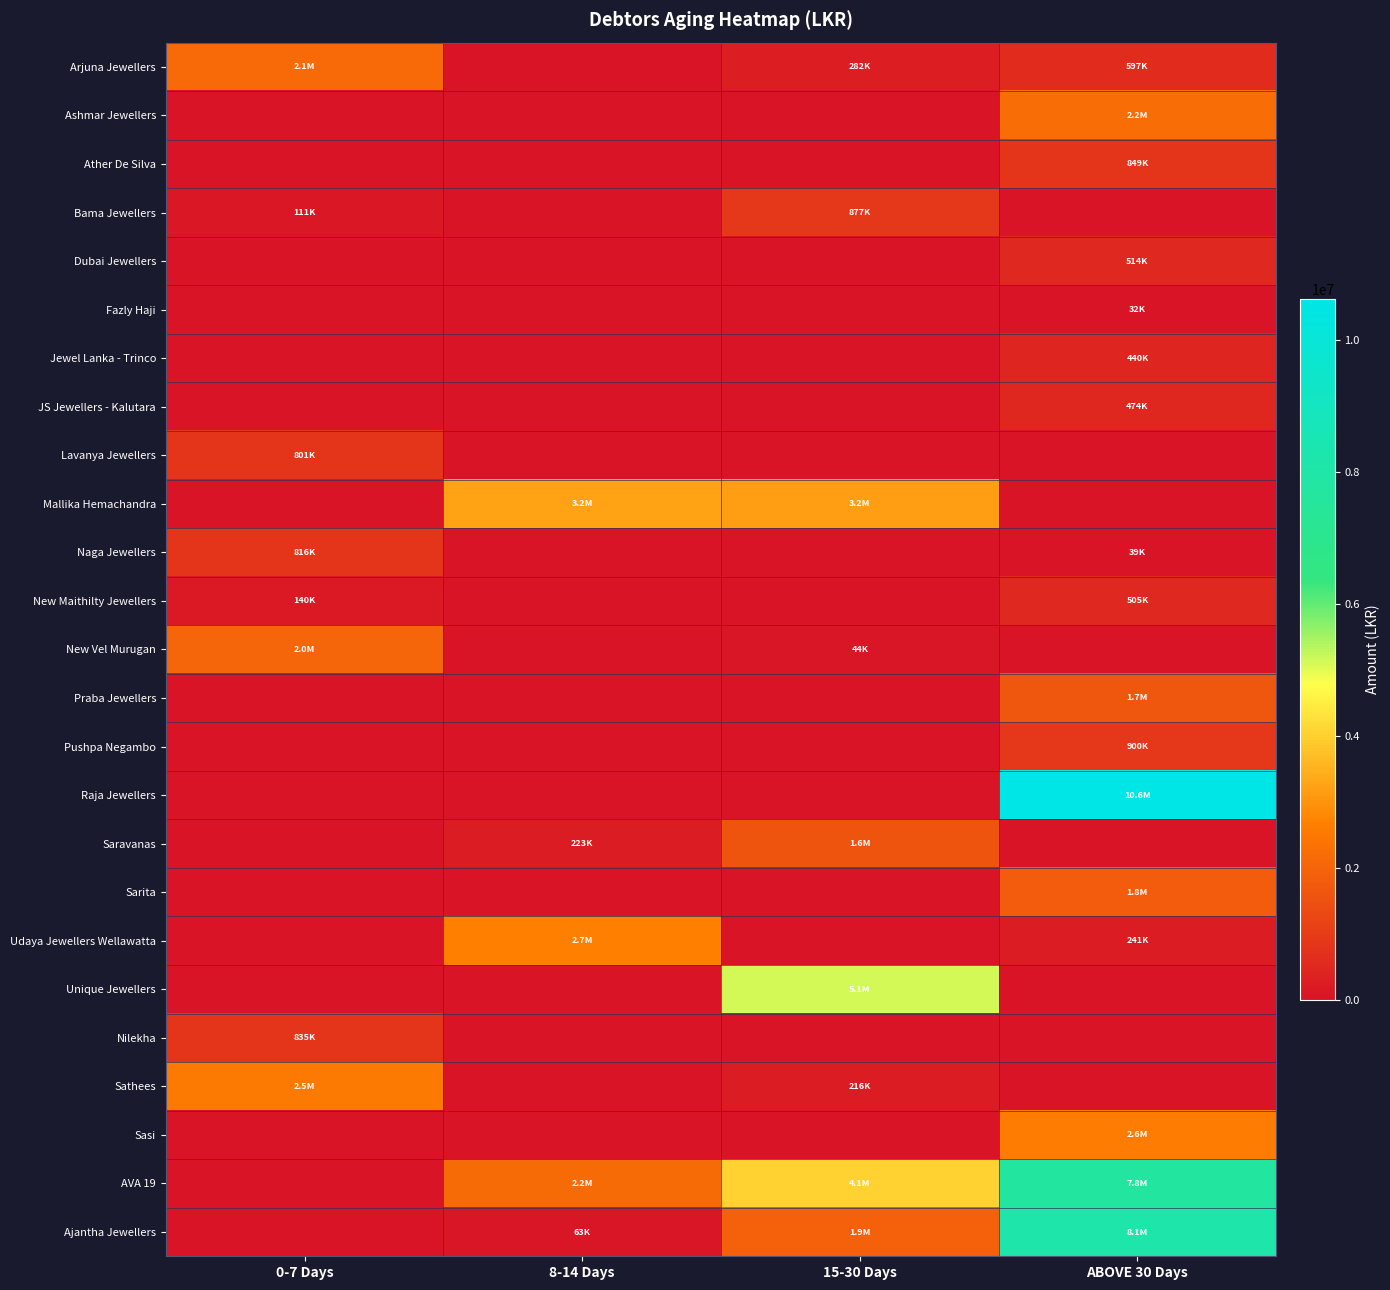

Which label corresponds to the largest value in the chart?

ABOVE 30 Days